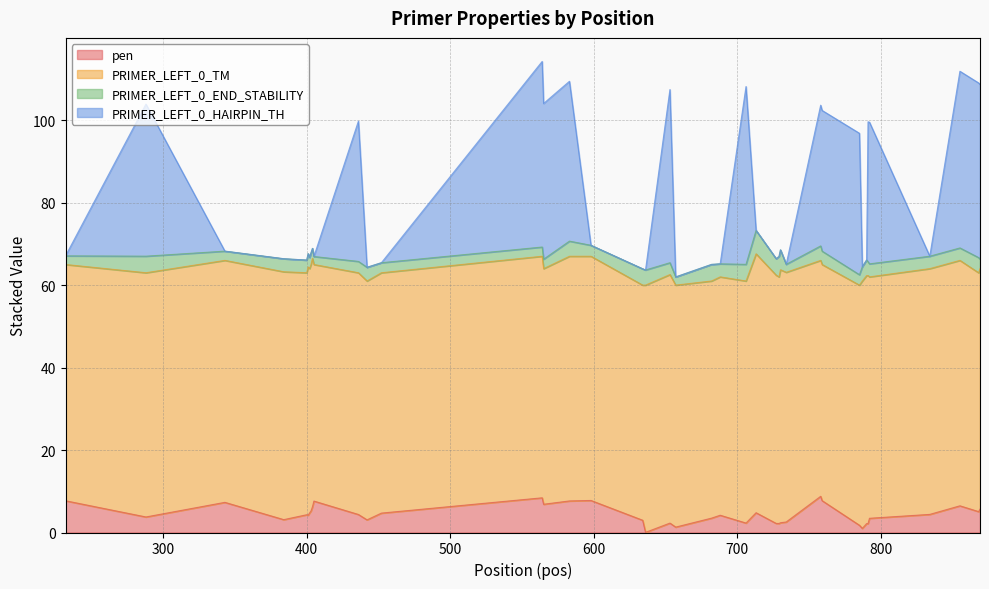

True or false: pen and PRIMER_LEFT_0_HAIRPIN_TH cross at least once.

False